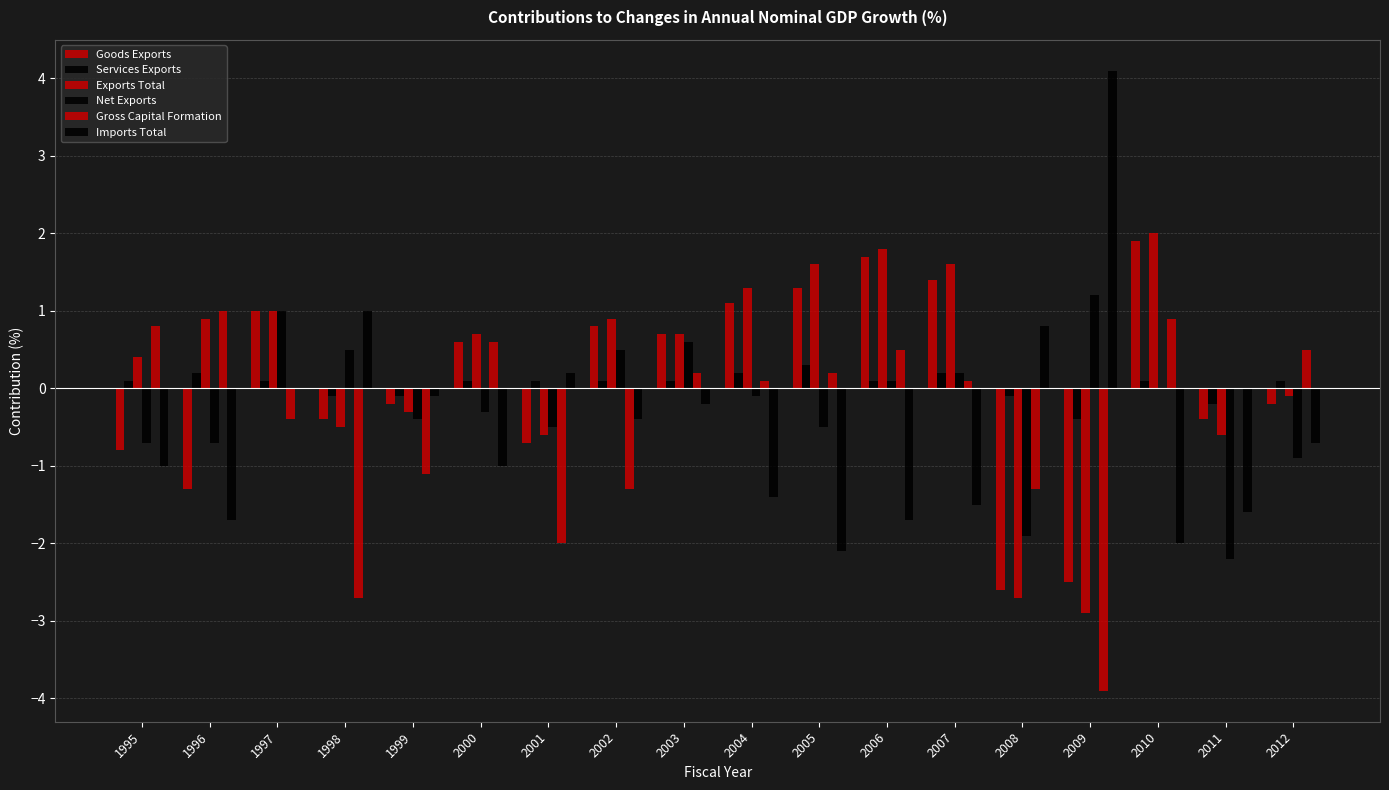

How many data points in Services Exports are above 0?

13